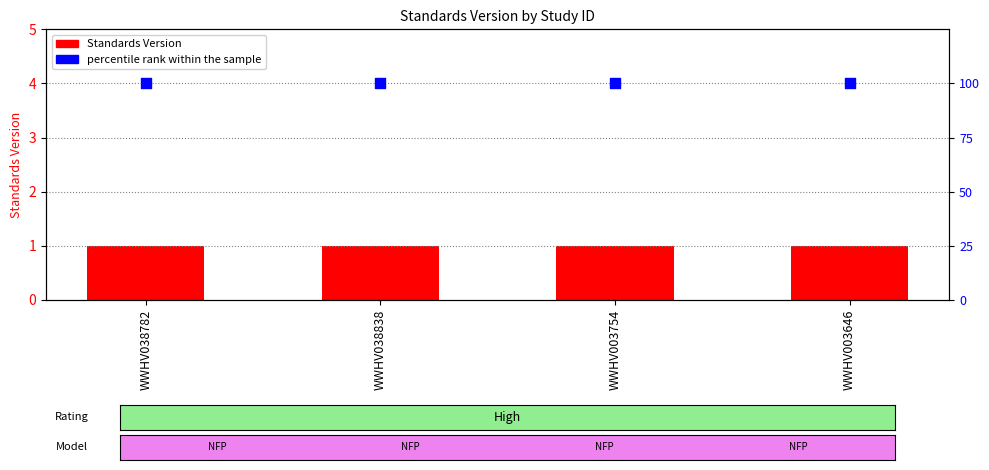

Which series has the largest Y range (max minus min)?

Standards Version